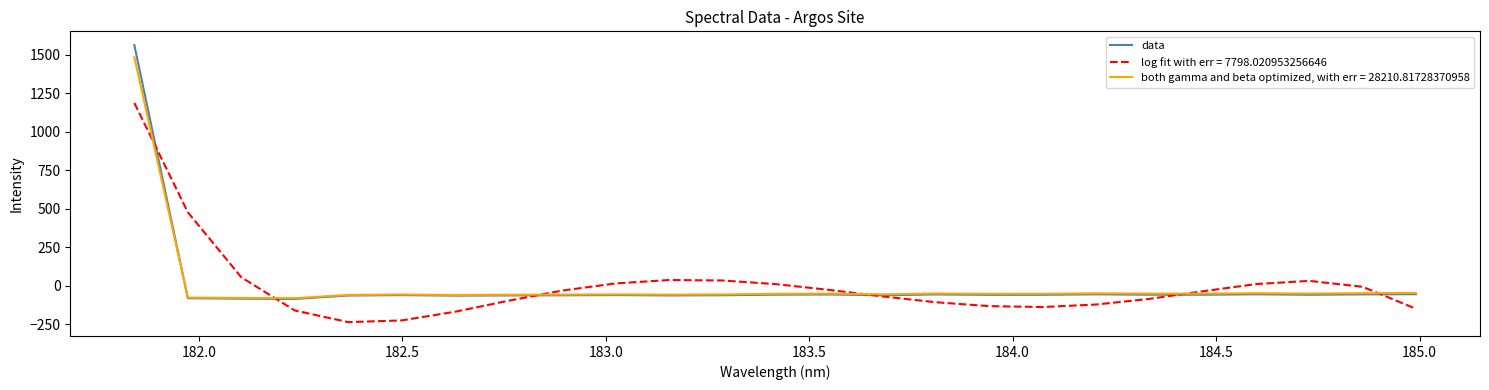

Rank the series by their maximum value, from highest to lowest.

data, both gamma and beta optimized, with err = 28210.81728370958, log fit with err = 7798.020953256646